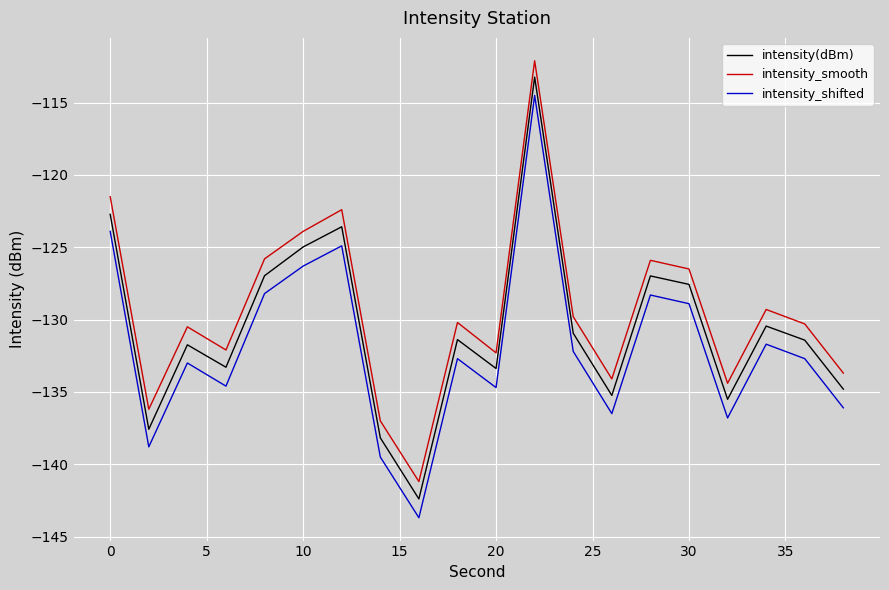

Which series has the largest range (max minus min)?

intensity_shifted